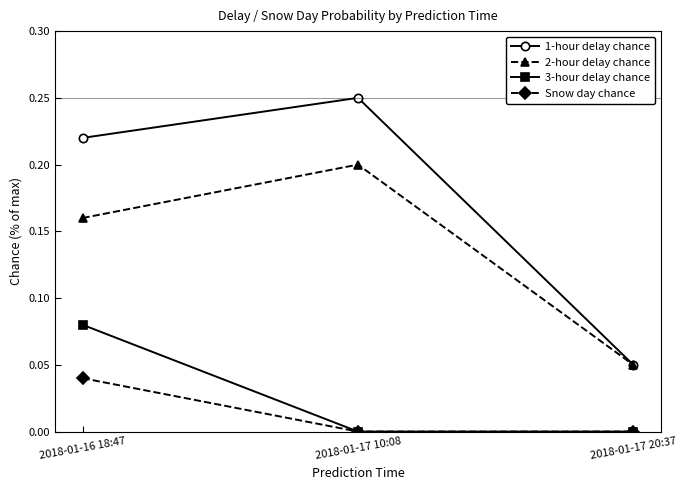

What is the label of the 1st point from the right?

2018-01-17 20:37